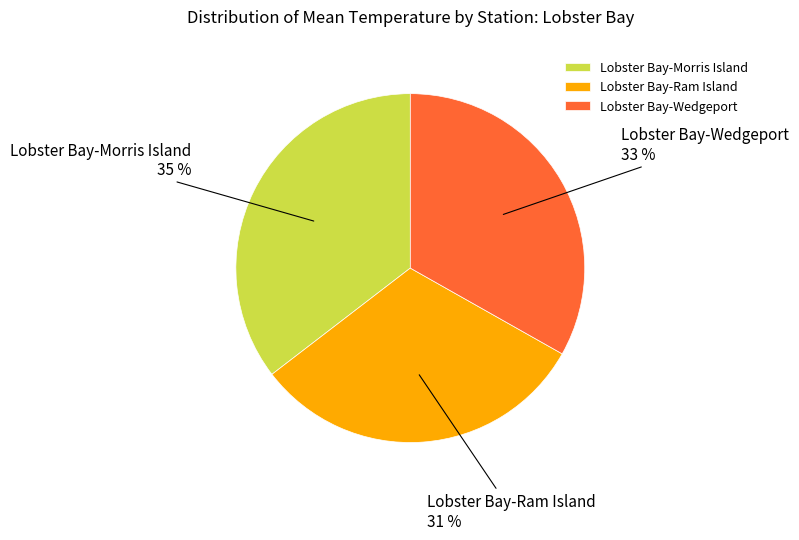

Which has a higher value, Lobster Bay-Ram Island or Lobster Bay-Morris Island?

Lobster Bay-Morris Island